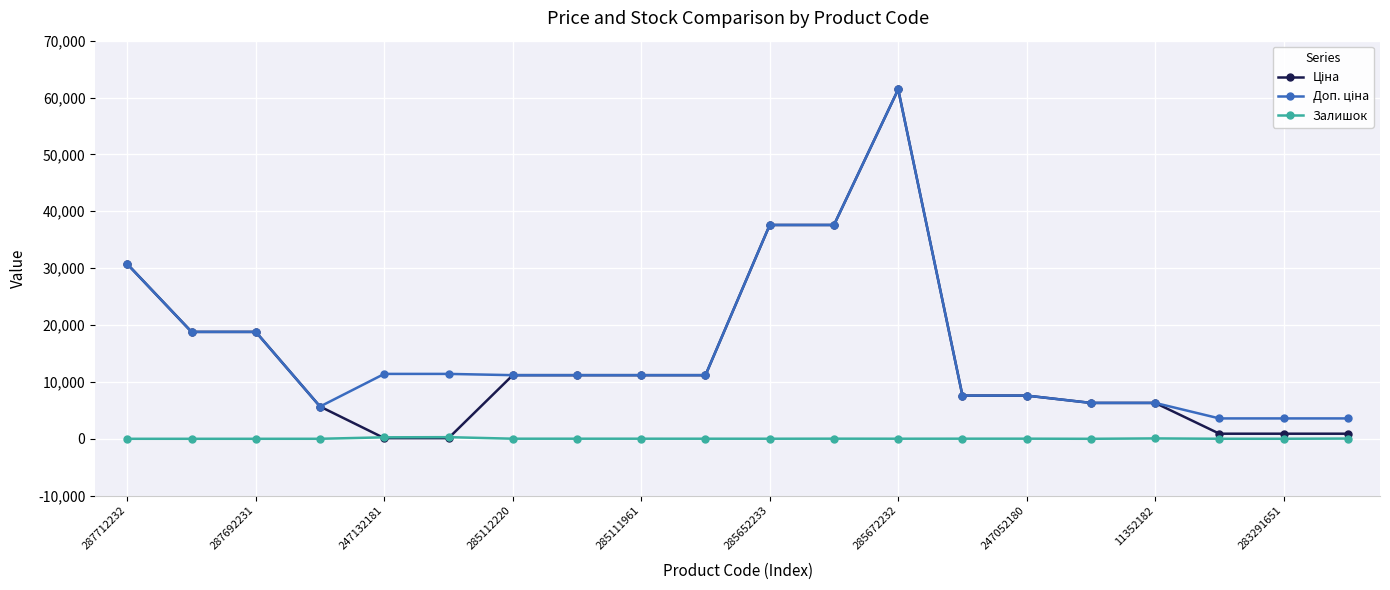

True or false: Залишок has more than 1 interior local peaks.

True